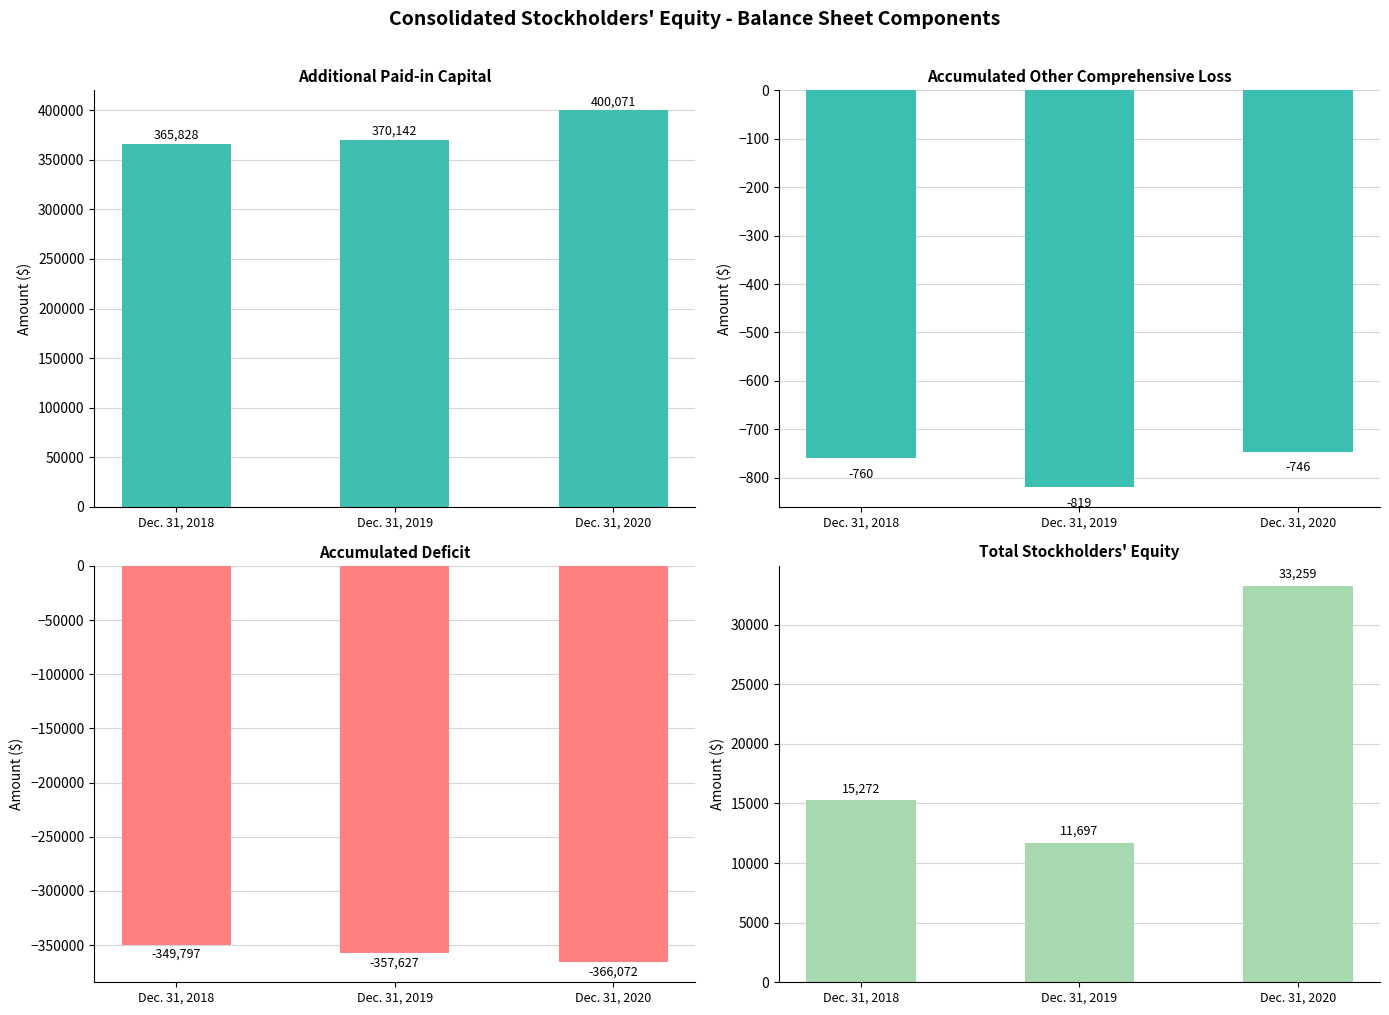

The value of Total at Dec. 31, 2020 is 56860. True or false?

False